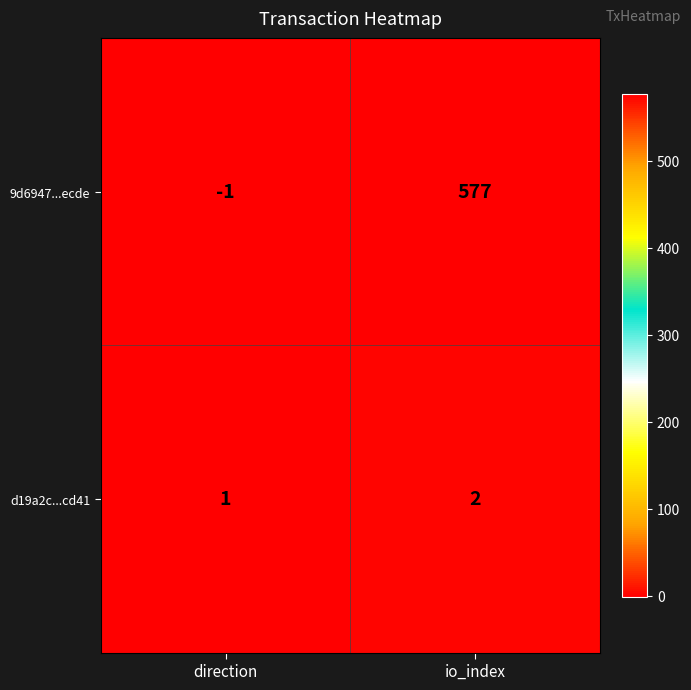

Reading left to right, transcribe all the data shown in this chart.

9d6947...ecde: direction=-1	io_index=577
d19a2c...cd41: direction=1	io_index=2